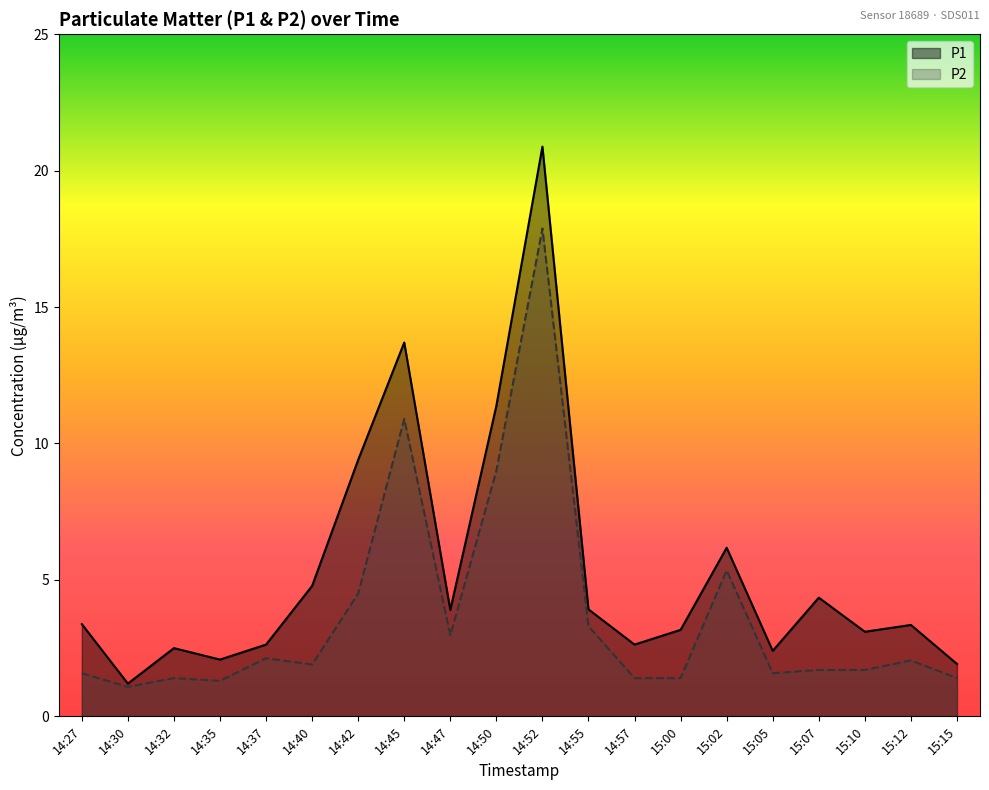

What are all the series names shown in the legend?

P1, P2